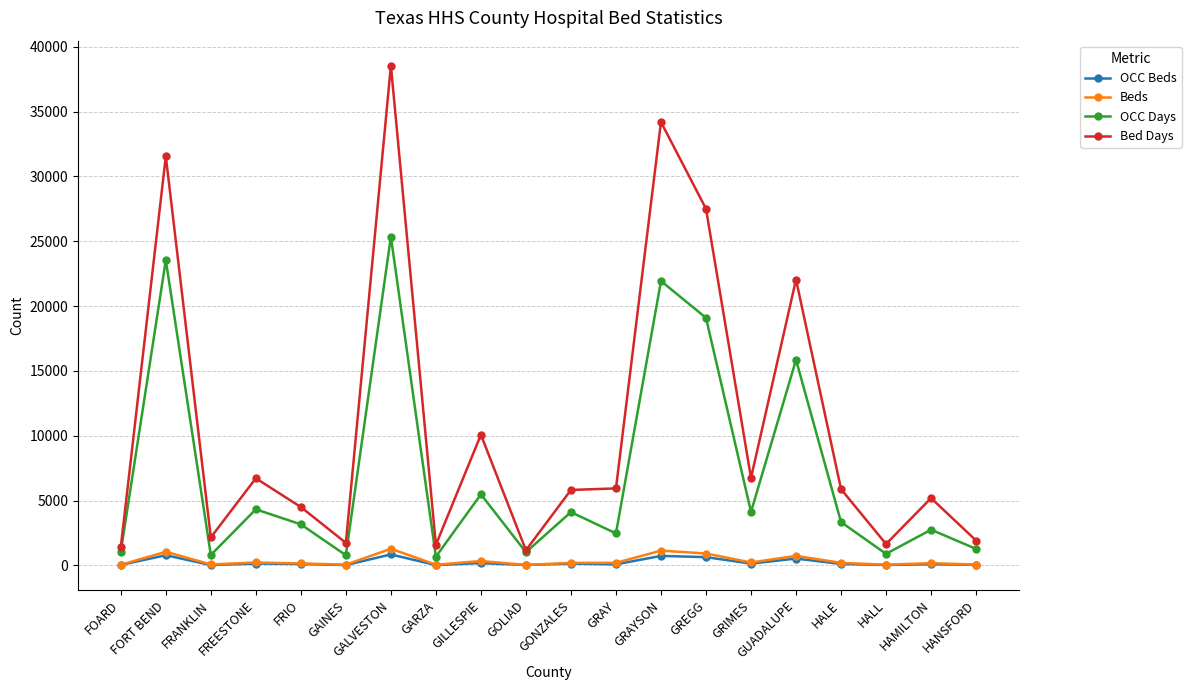

True or false: Beds has more than 1 points higher than both neighbors.

True